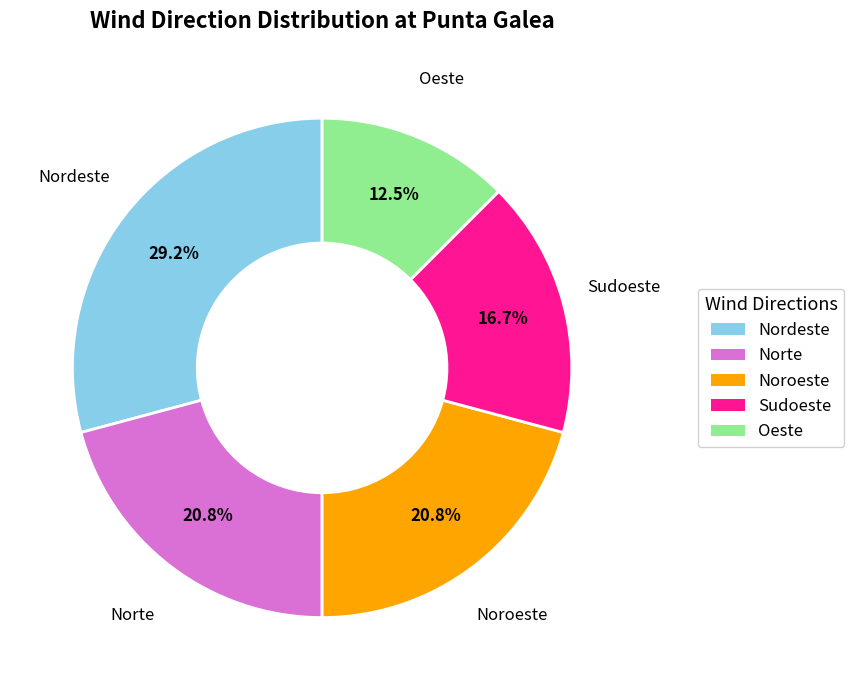

To the nearest percent, what portion does Sudoeste represent?

17%